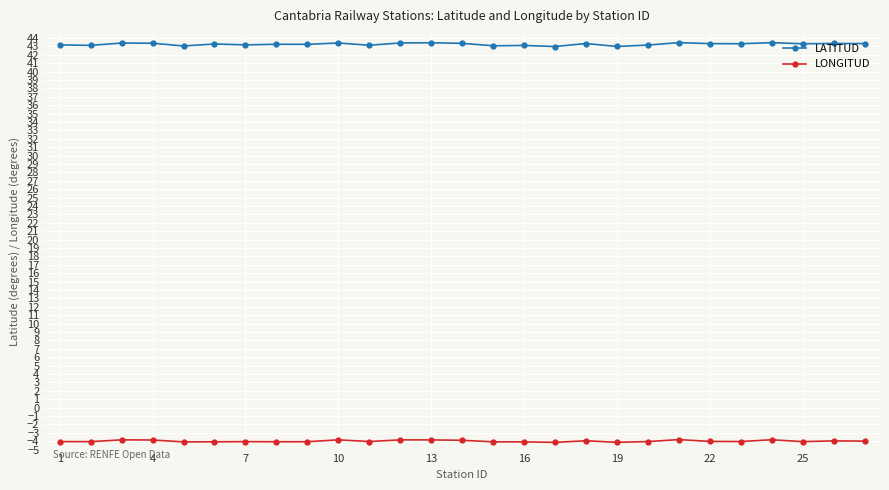

What is the average value of the LATITUD series?

43.3